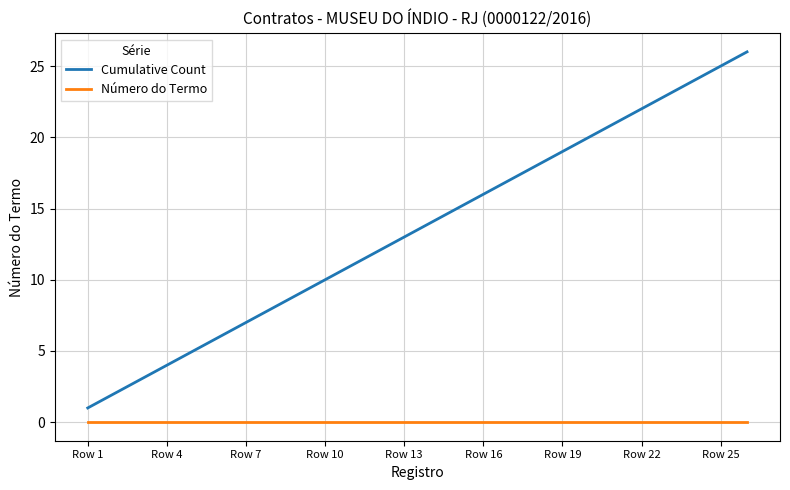

True or false: Cumulative Count and Número do Termo intersect in this chart.

False